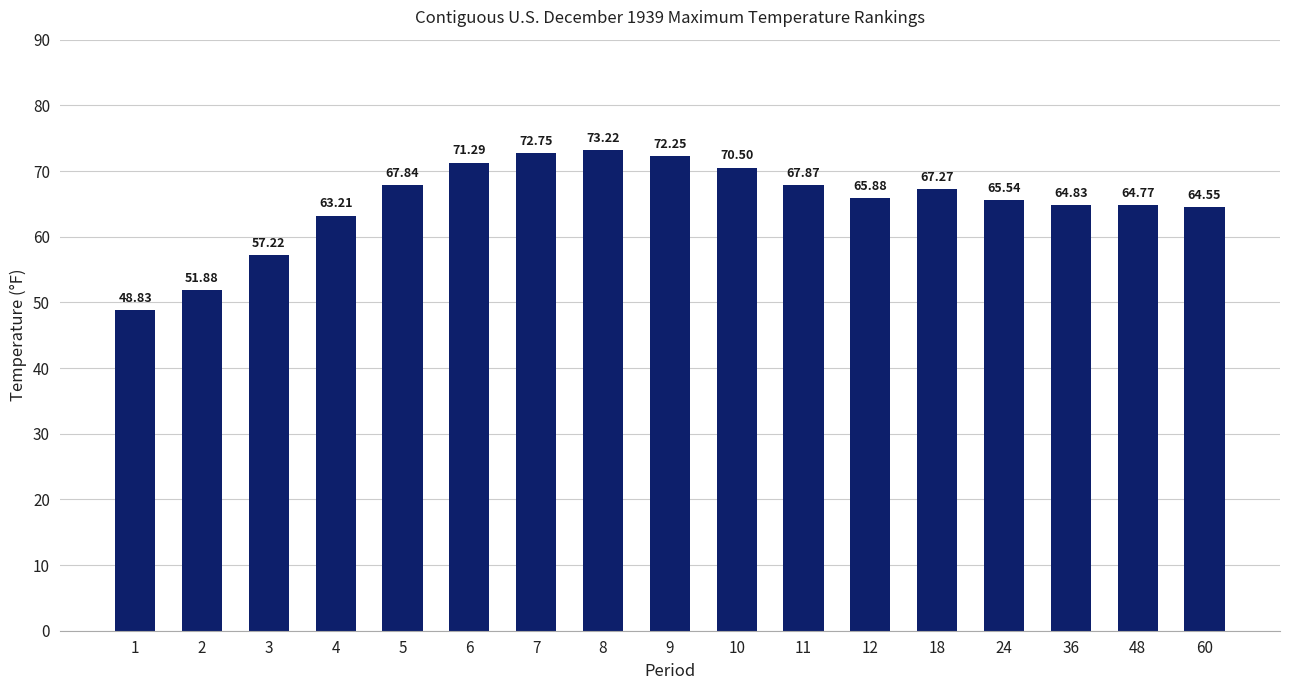

What is the difference between the maximum and minimum values?

24.4